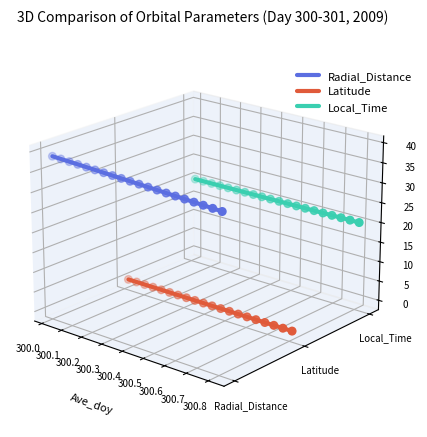

Which series has the widest spread of Y values?

Radial_Distance